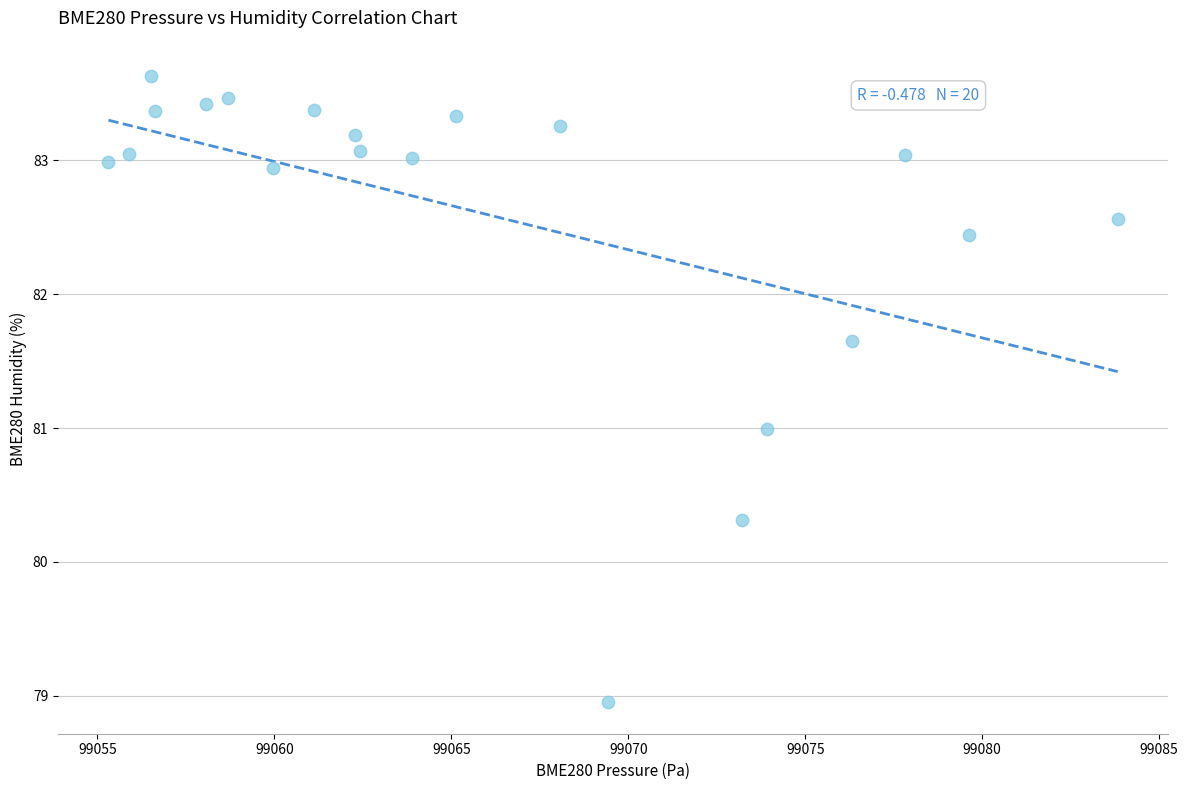

What is the range of X values (max minus min)?

28.5